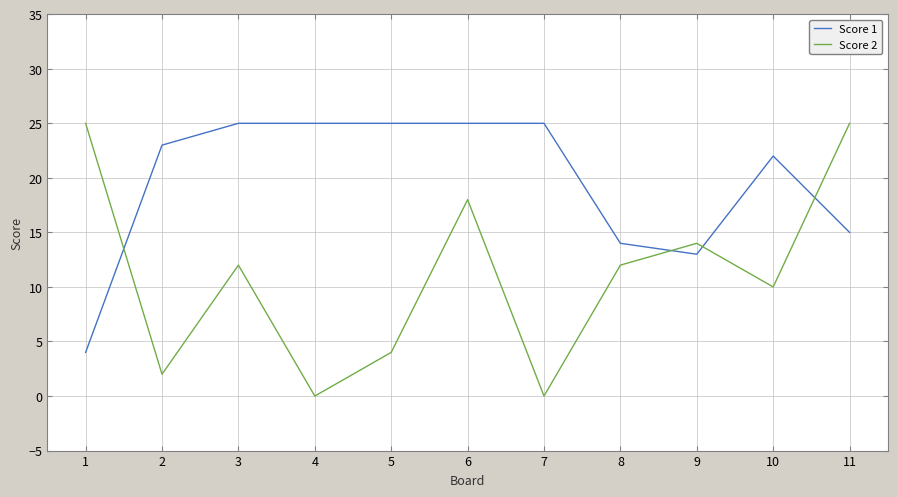

Between which two adjacent categories do Score 2 and Score 1 first intersect?

1 and 2